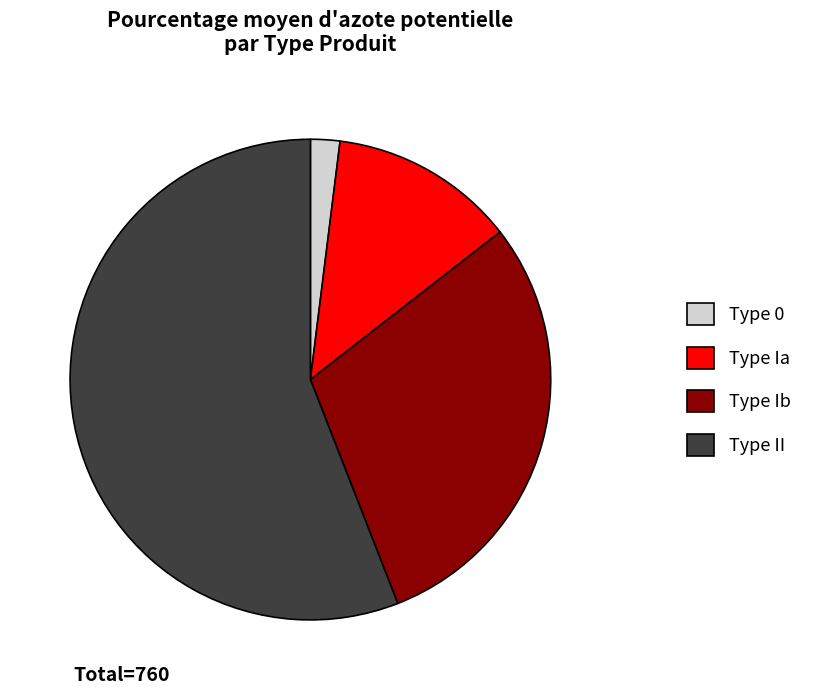

The Type Ia slice represents 12% of the pie. True or false?

True